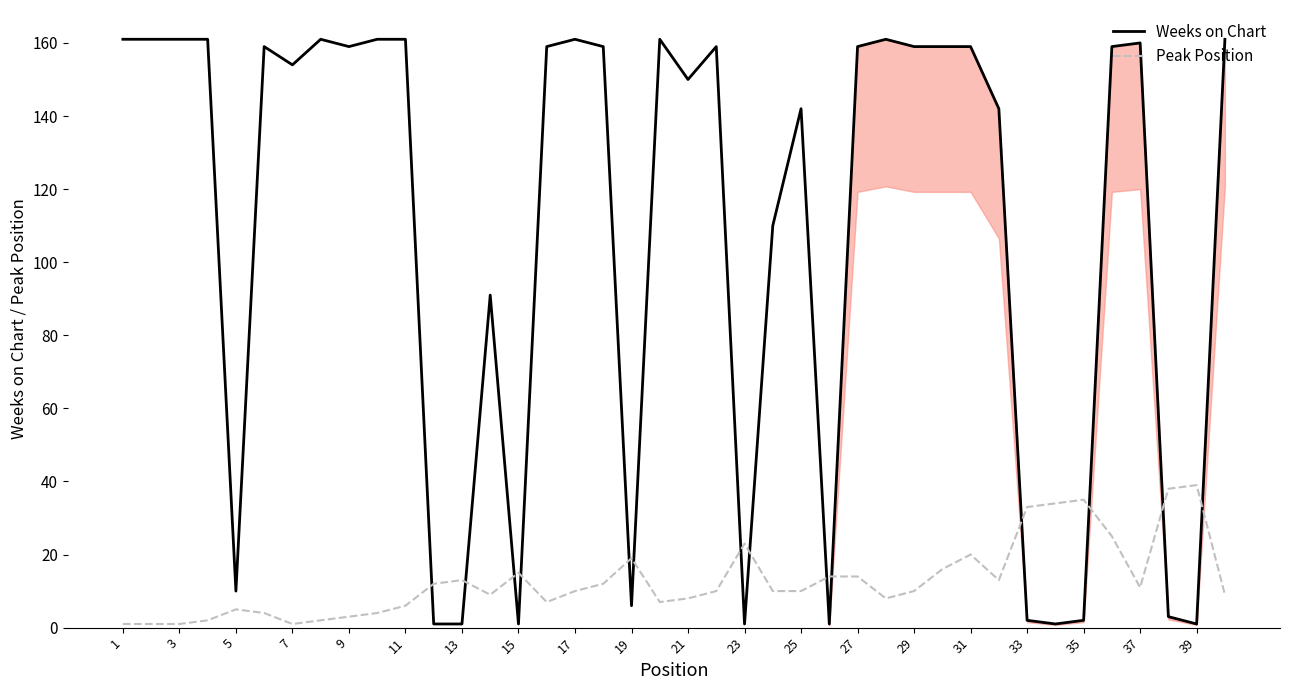

Rank the series by their average value, from highest to lowest.

Weeks on Chart, Peak Position